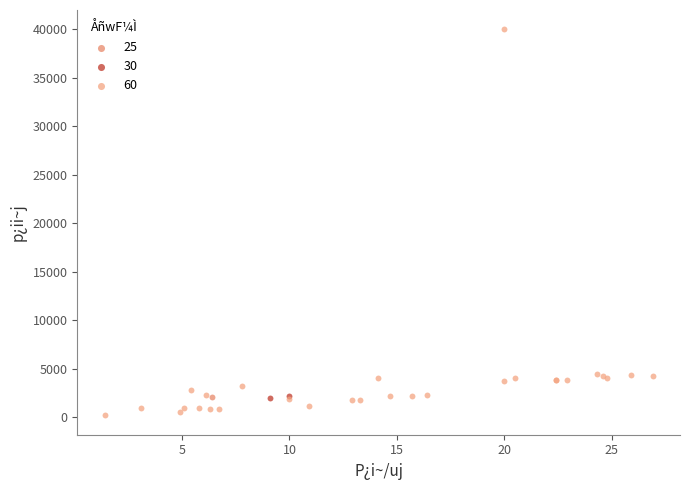

What are all the series names shown in the legend?

25, 30, 60